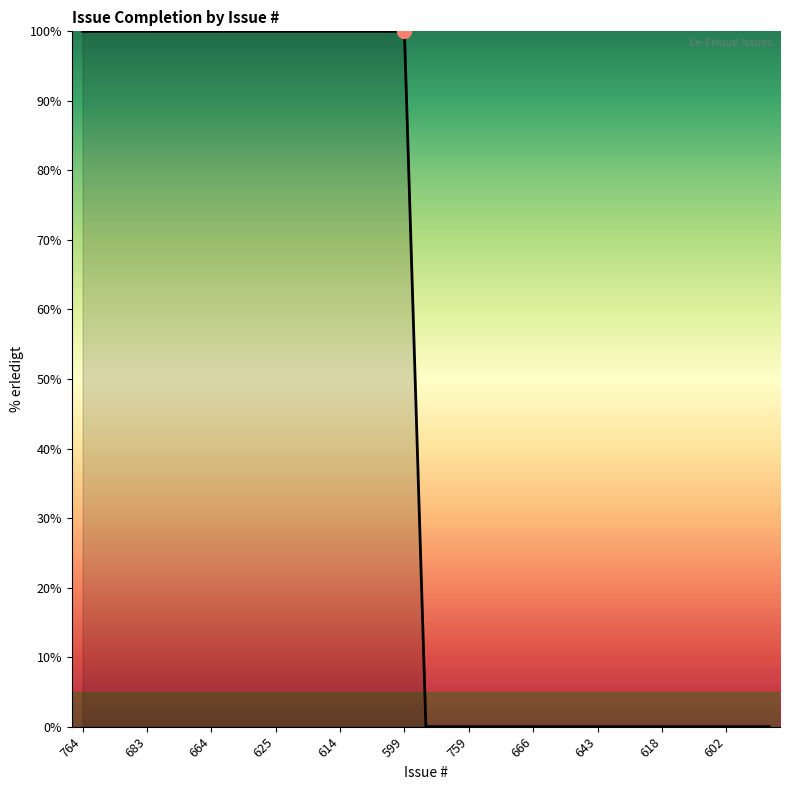

Is this an area chart (filled region under the line)?

Yes